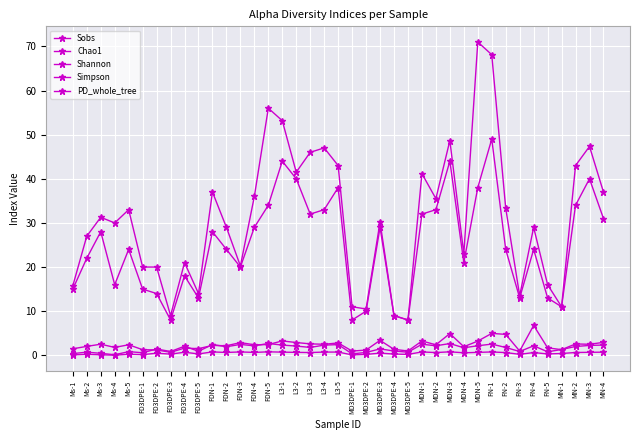

At which category does Sobs reach its first local peak?

Ms-3